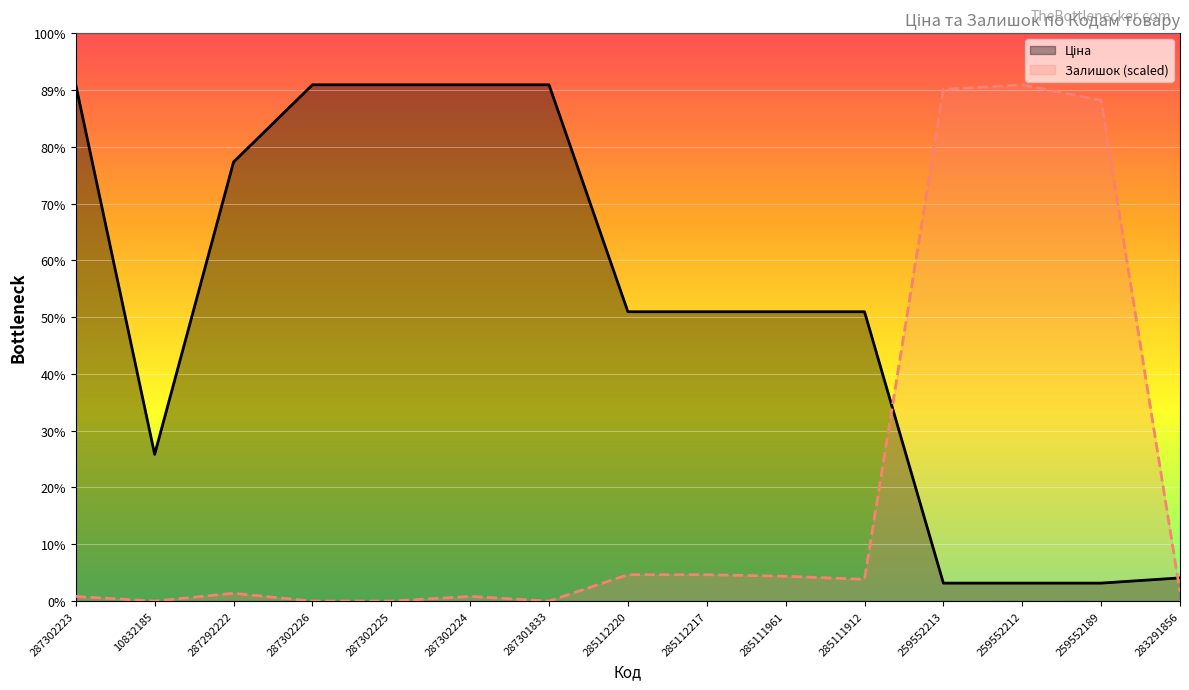

In Залишок (scaled), how many points are higher than both neighbors (excluding endpoints)?

3